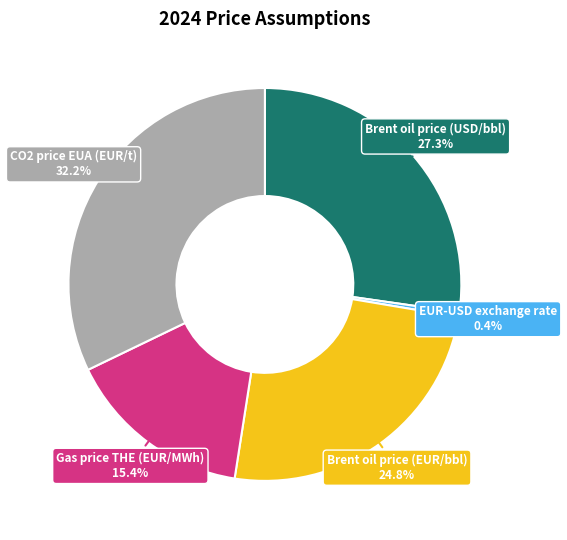

Is there a majority slice in this chart?

No